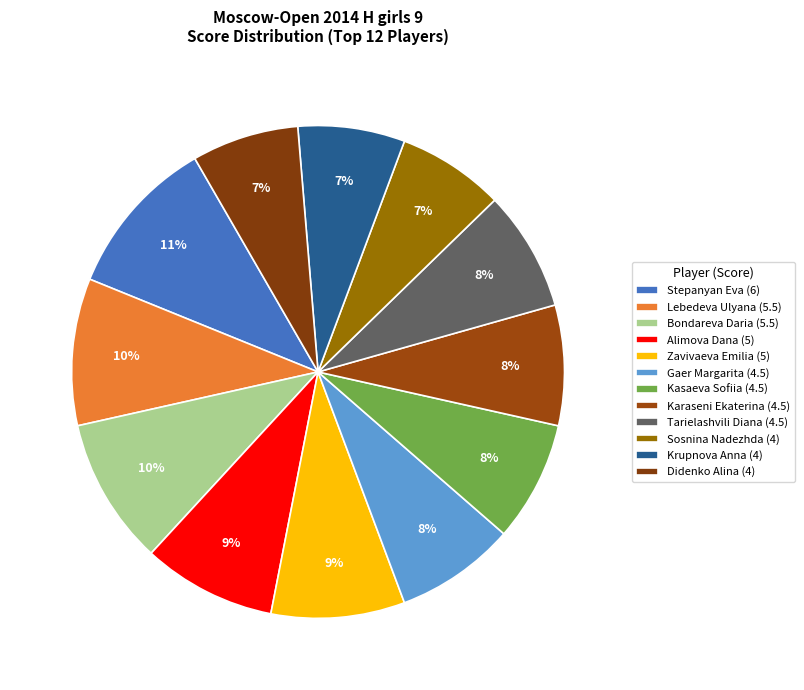

What is the smallest slice in the pie chart?

Sosnina Nadezhda